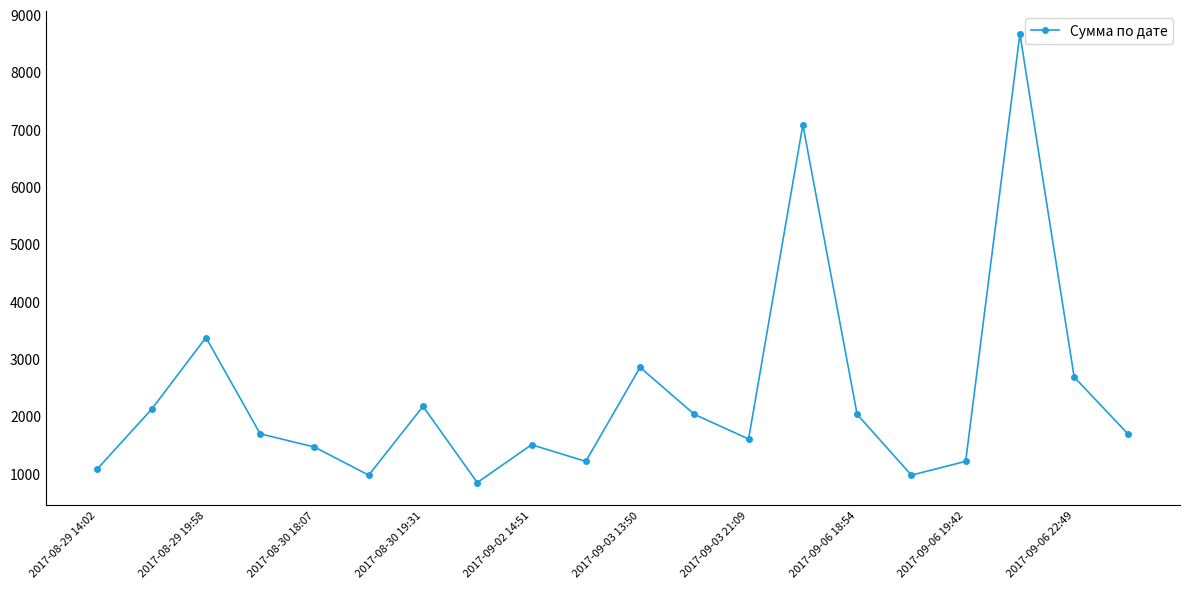

What is the difference between the maximum and minimum values?

7825